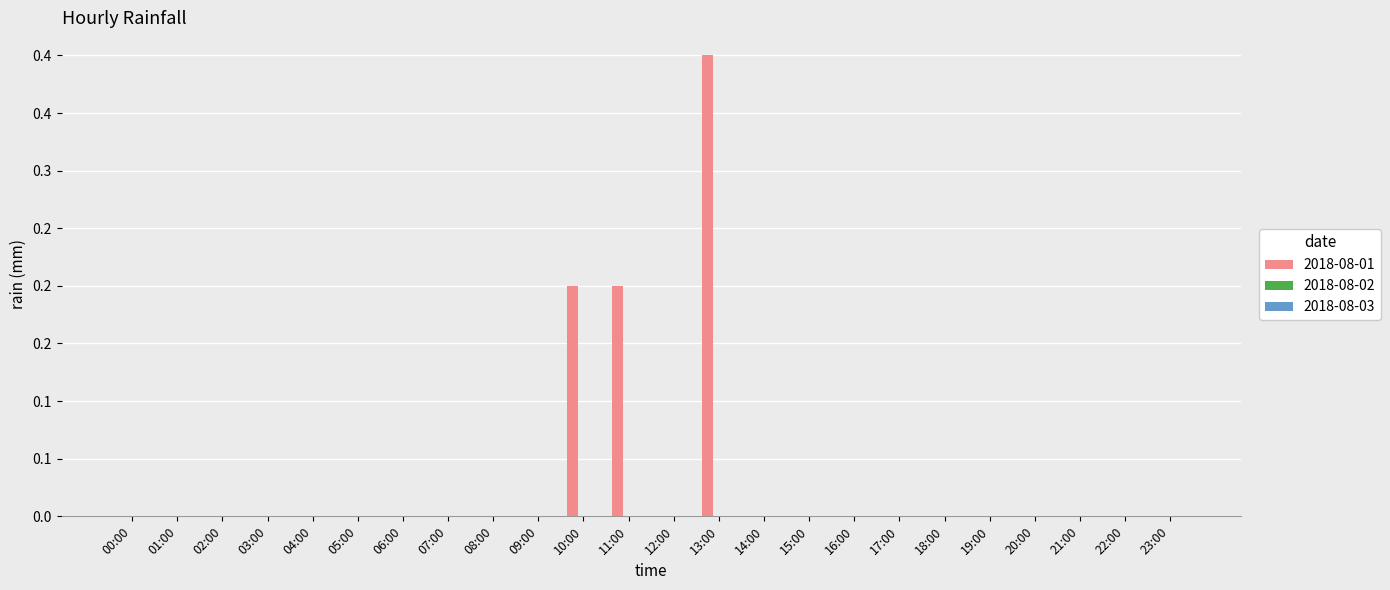

How many bars are there in total?

72